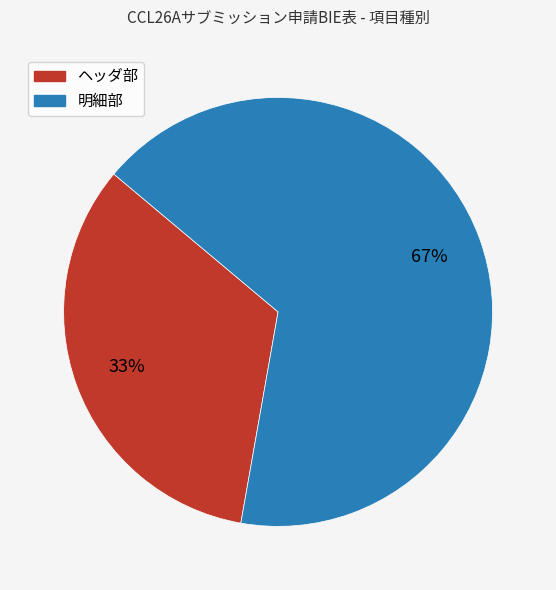

Which has a higher value, ヘッダ部 or 明細部?

明細部